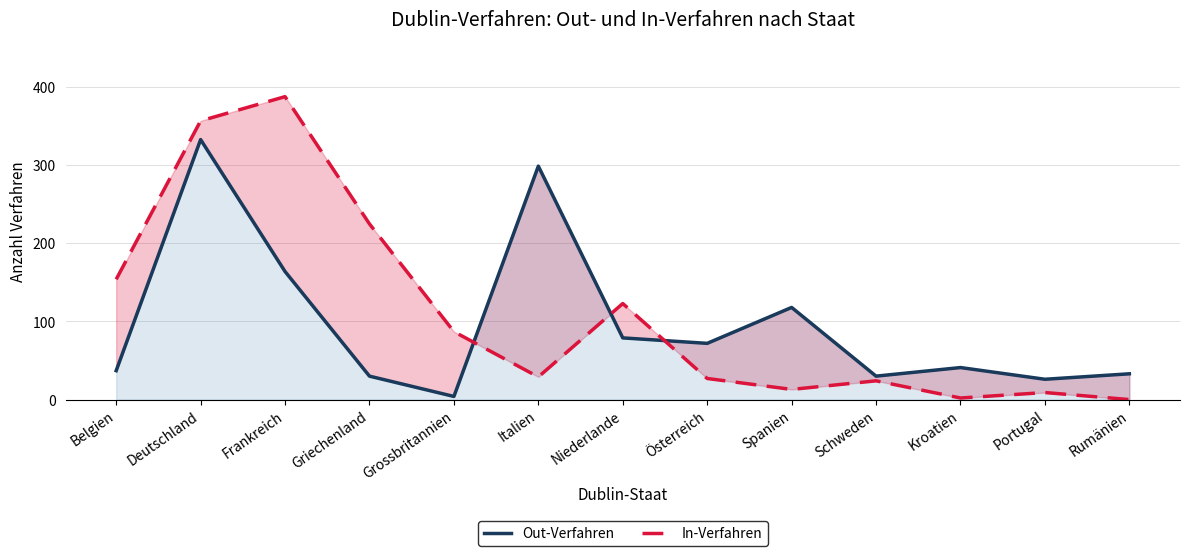

True or false: Out-Verfahren and In-Verfahren cross at least once.

True